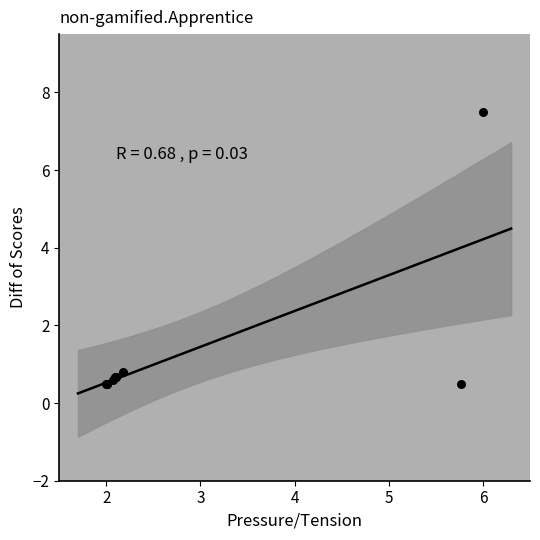

What Y value in the scatter plot is closest to 4?

0.8